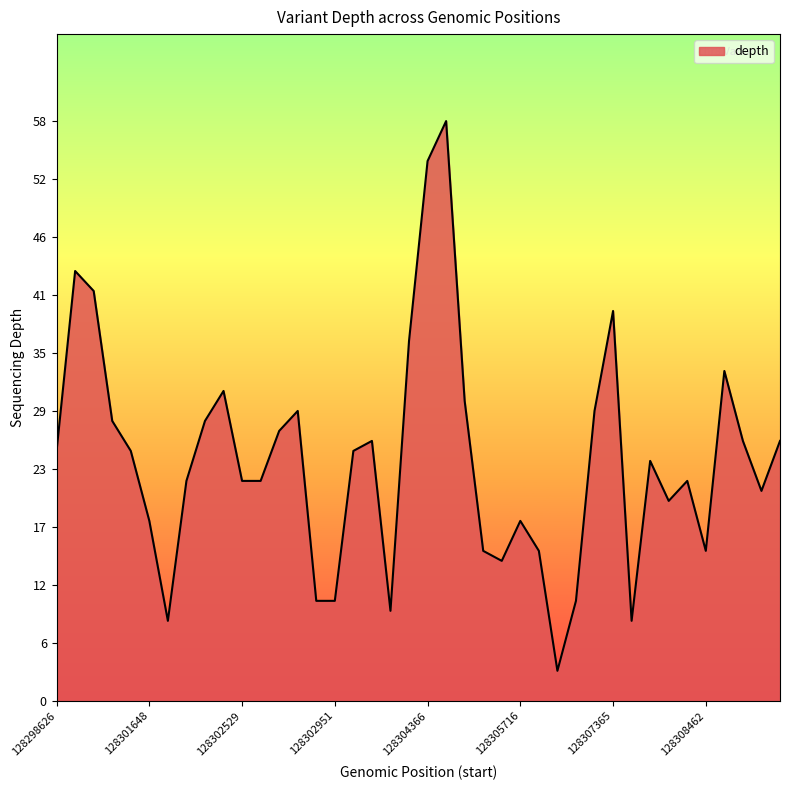

Reading left to right, what are all the values shown in this chart?

25	43	41	28	25	18	8	22	28	31	22	22	27	29	10	10	25	26	9	36	54	58	30	15	14	18	15	3	10	29	39	8	24	20	22	15	33	26	21	26